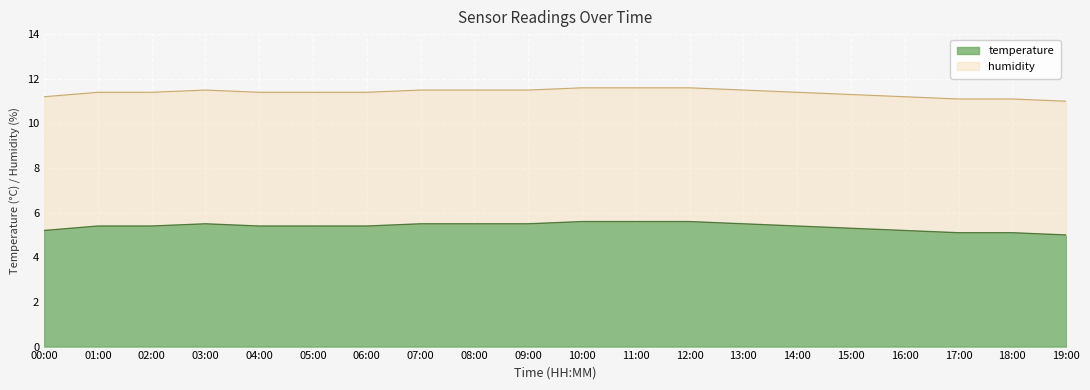

What is the difference between the second highest and minimum values?

0.6